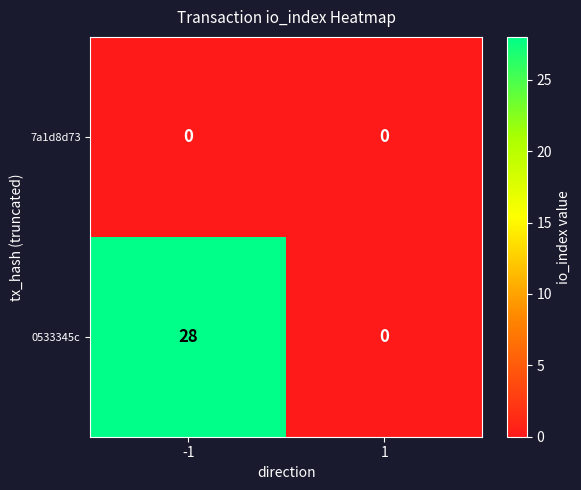

The 0533345c series shows 0 at 1. True or false?

True